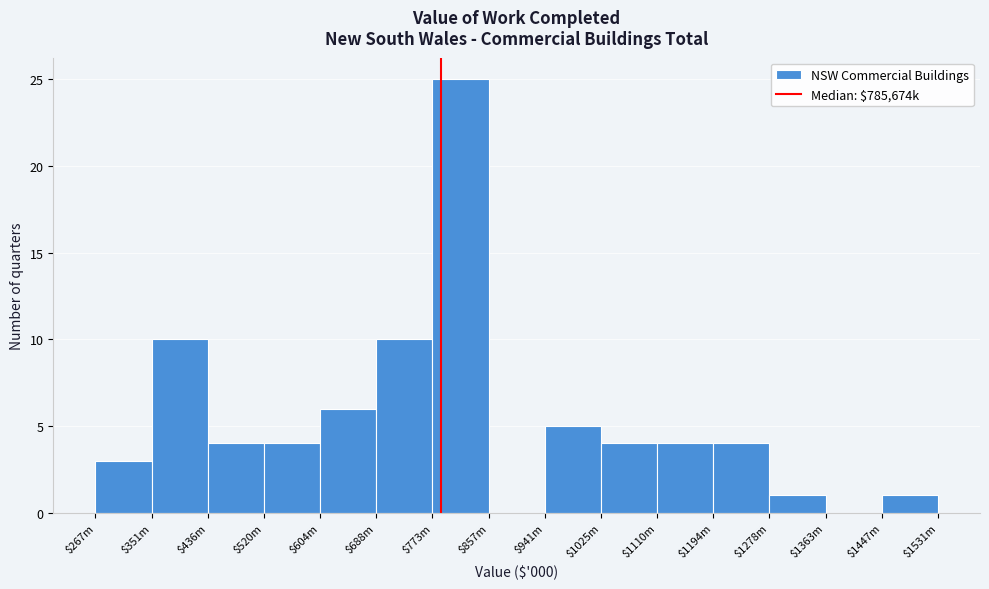

What is the maximum value shown in the chart?

25